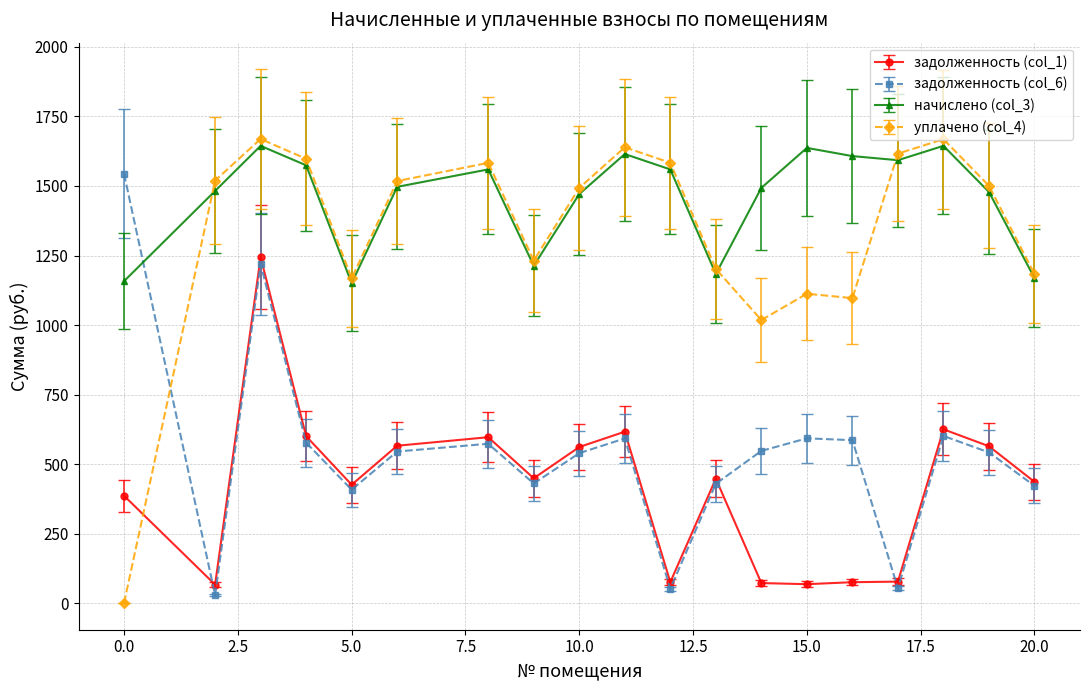

Which series ends up on top after the final intersection of уплачено (col_4) and задолженность (col_6)?

уплачено (col_4)